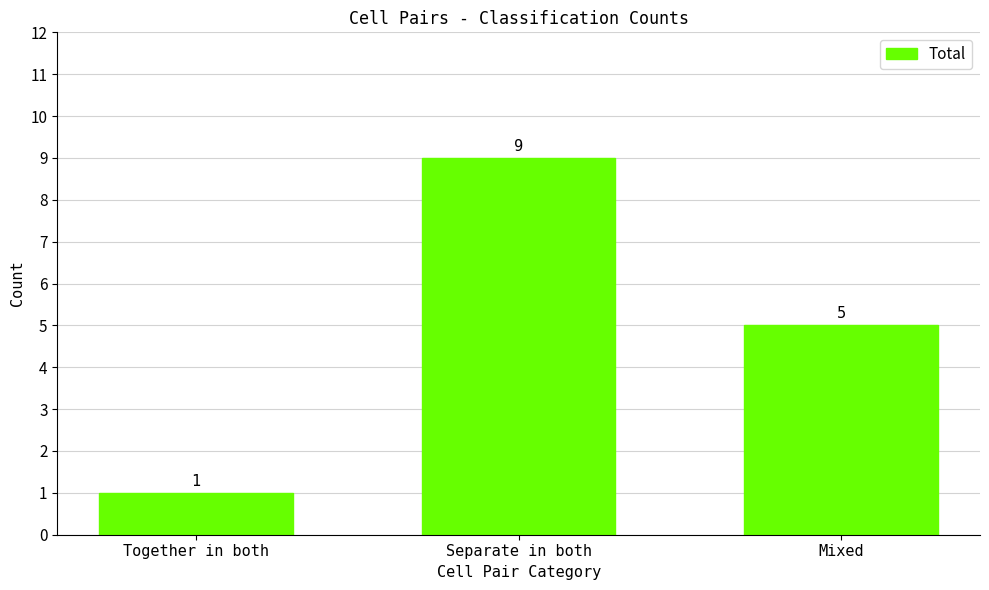

Rank the categories by value from lowest to highest.

Together in both, Mixed, Separate in both